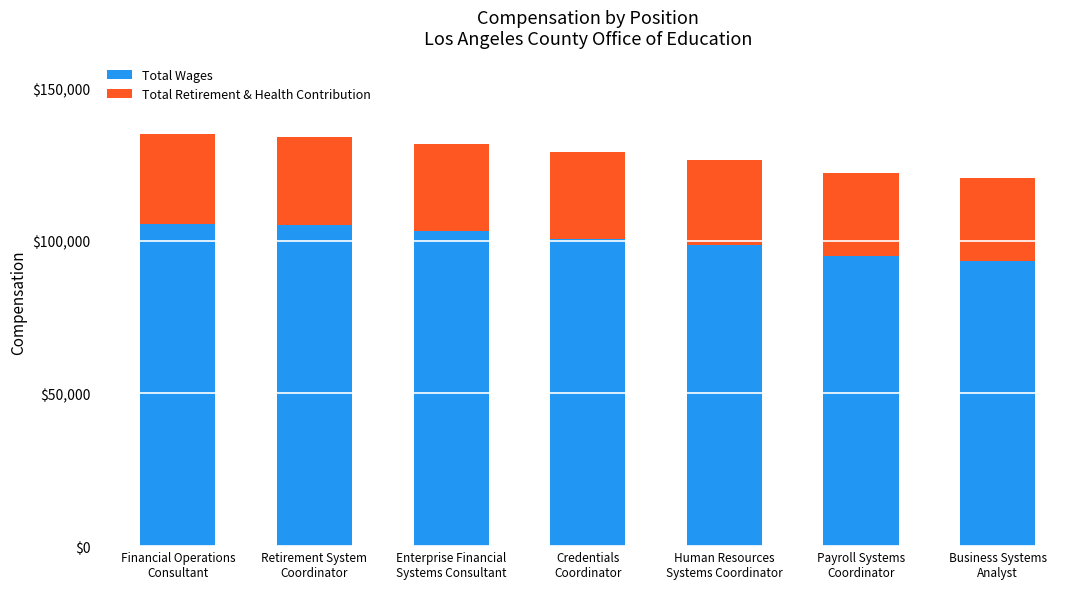

What is the minimum value for Total Wages?

93342